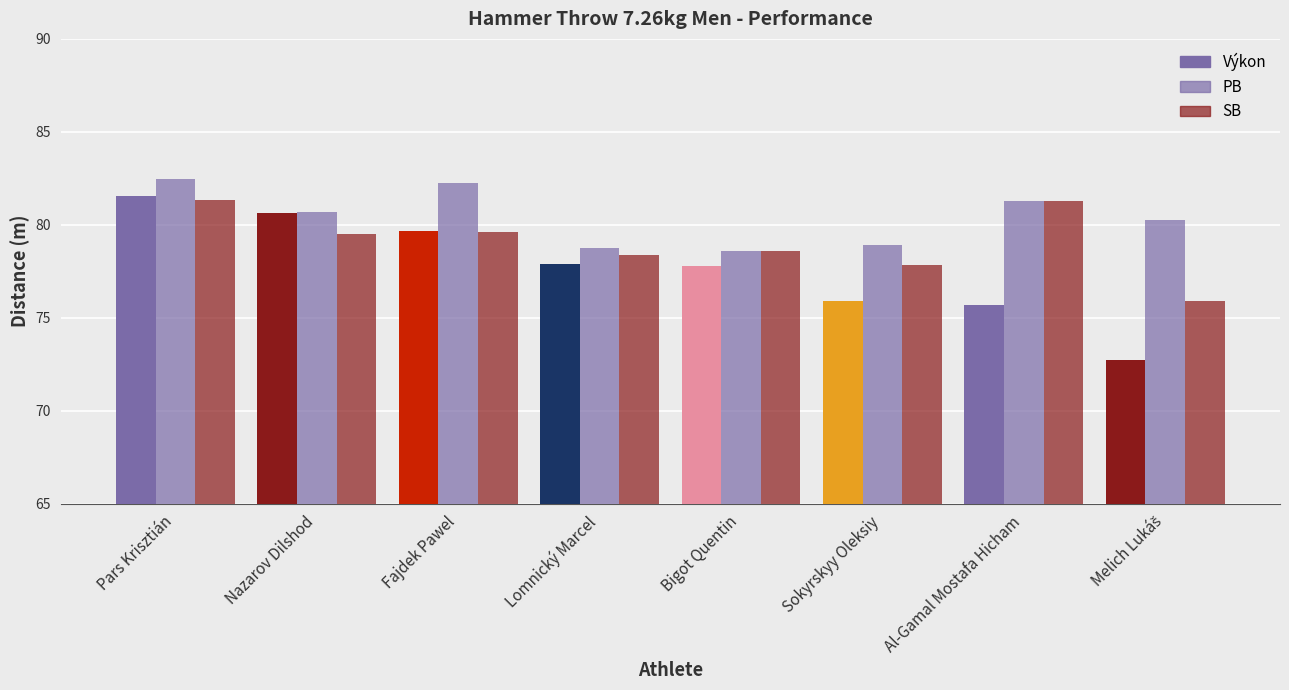

Which series has the widest spread of values?

Výkon